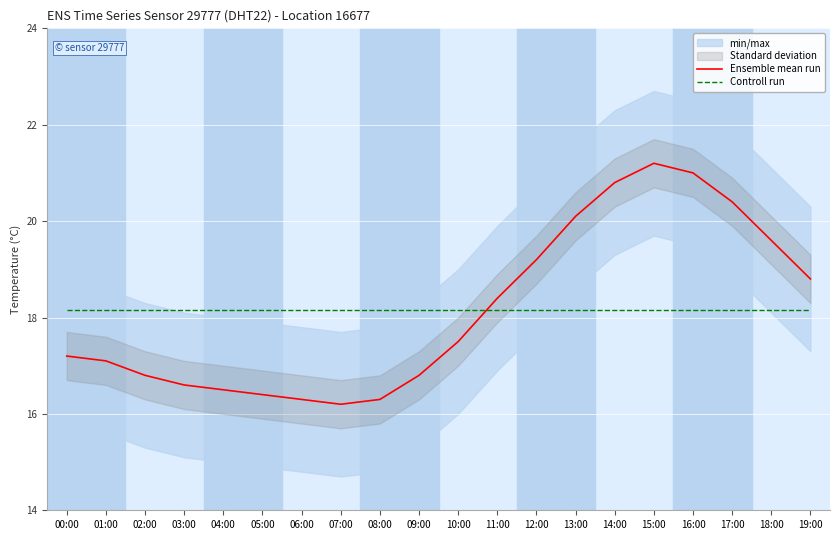

What is the spread (max minus min) of values at 12:00?

1.0